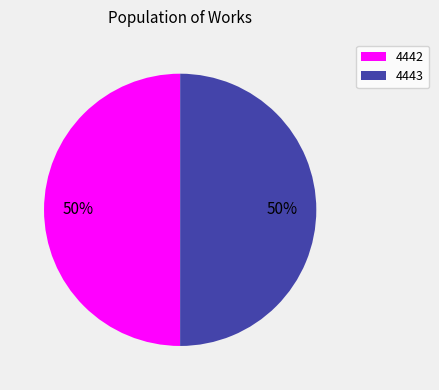

To the nearest percent, what is the average slice percentage?

50%